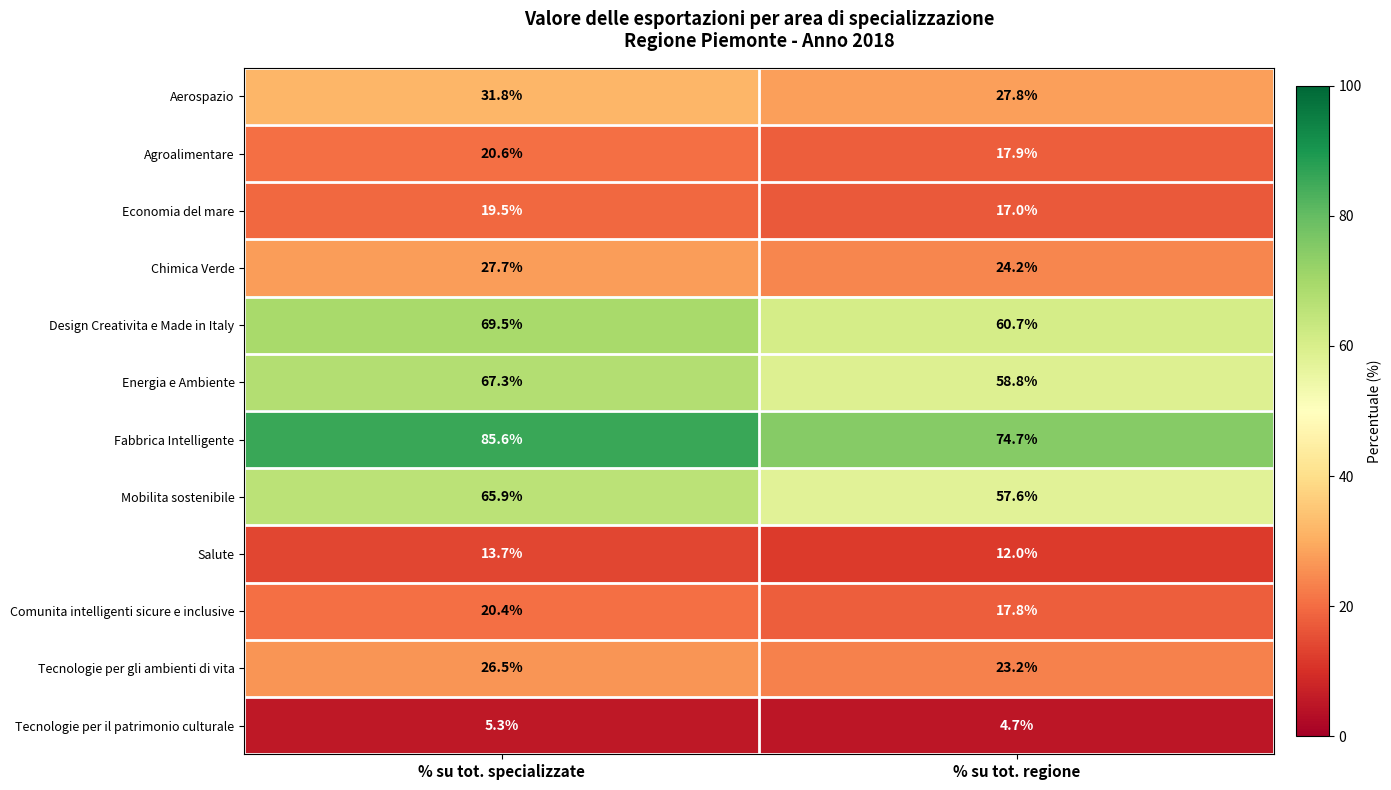

How many distinct data groups are displayed?

12